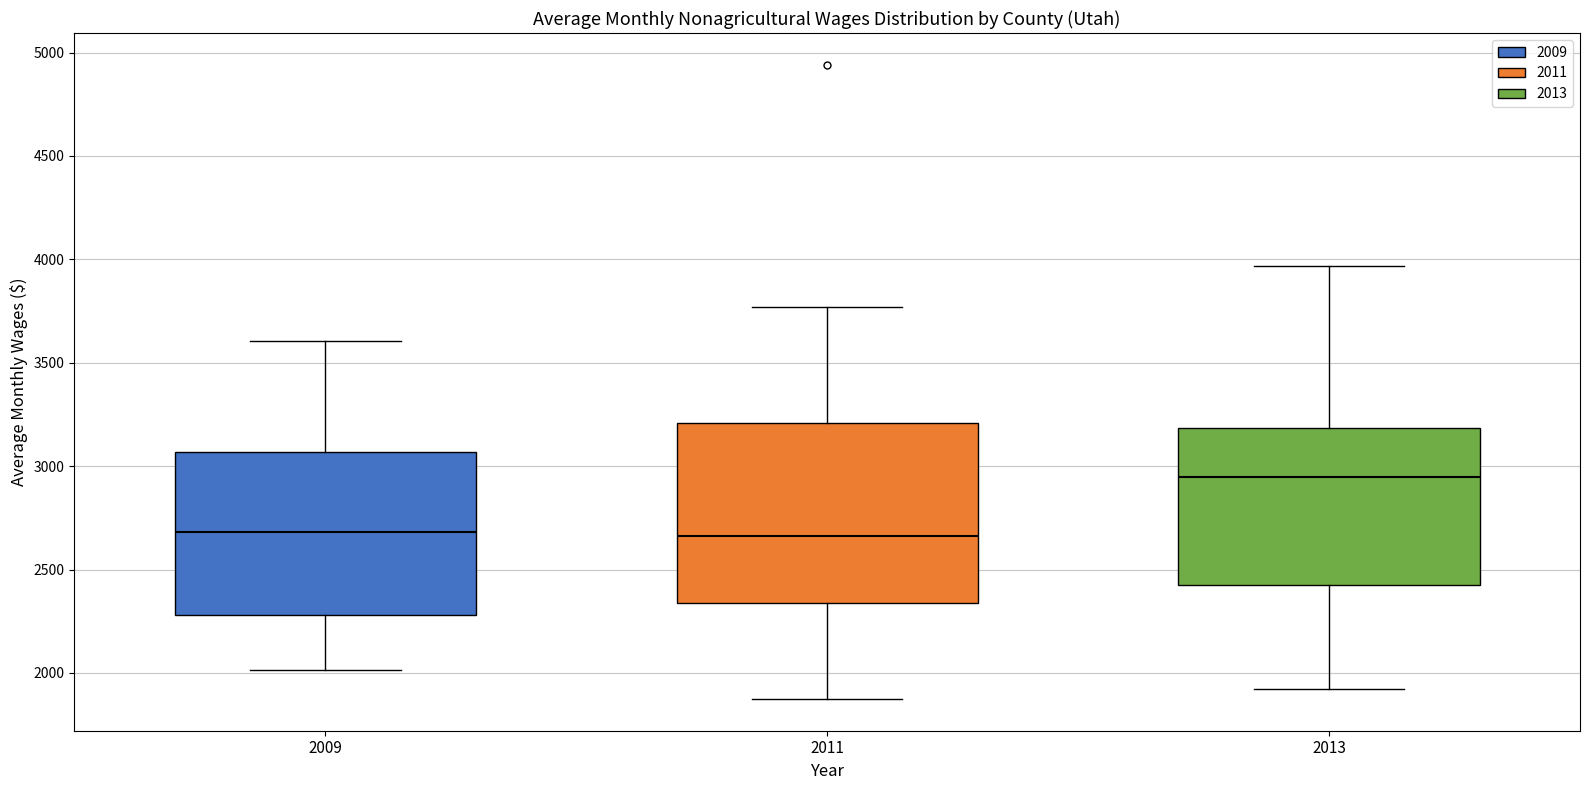

Reading left to right, transcribe this box plot: for each box, give where its median line is, the range the box spans, and where its two whiskers end, as read against the y-axis. The values are not printed on the chart, so give them approximately, as read against the axis.

2009: median 2700, box 2300 to 3050, whiskers 2000 to 3600
2011: median 2650, box 2350 to 3200, whiskers 1850 to 3750
2013: median 2950, box 2400 to 3200, whiskers 1900 to 3950